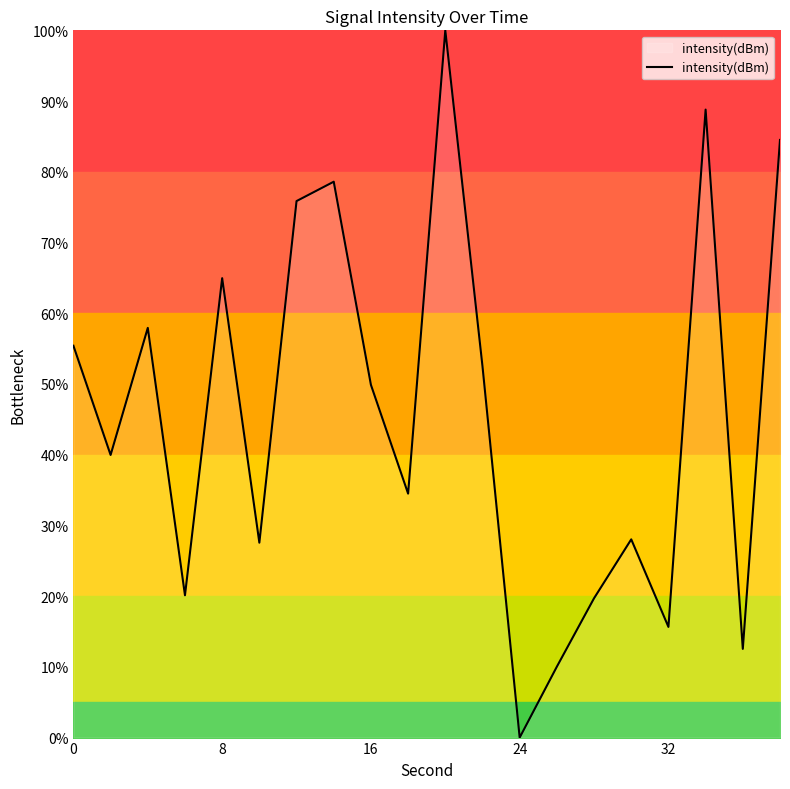

Reading right to left, transcribe all the data shown in this chart.

84.5	12.5	88.8	15.6	28.0	19.7	10.0	0.0	52.5	100.0	34.5	49.9	78.6	75.9	27.6	65.0	20.1	57.9	40.0	55.4